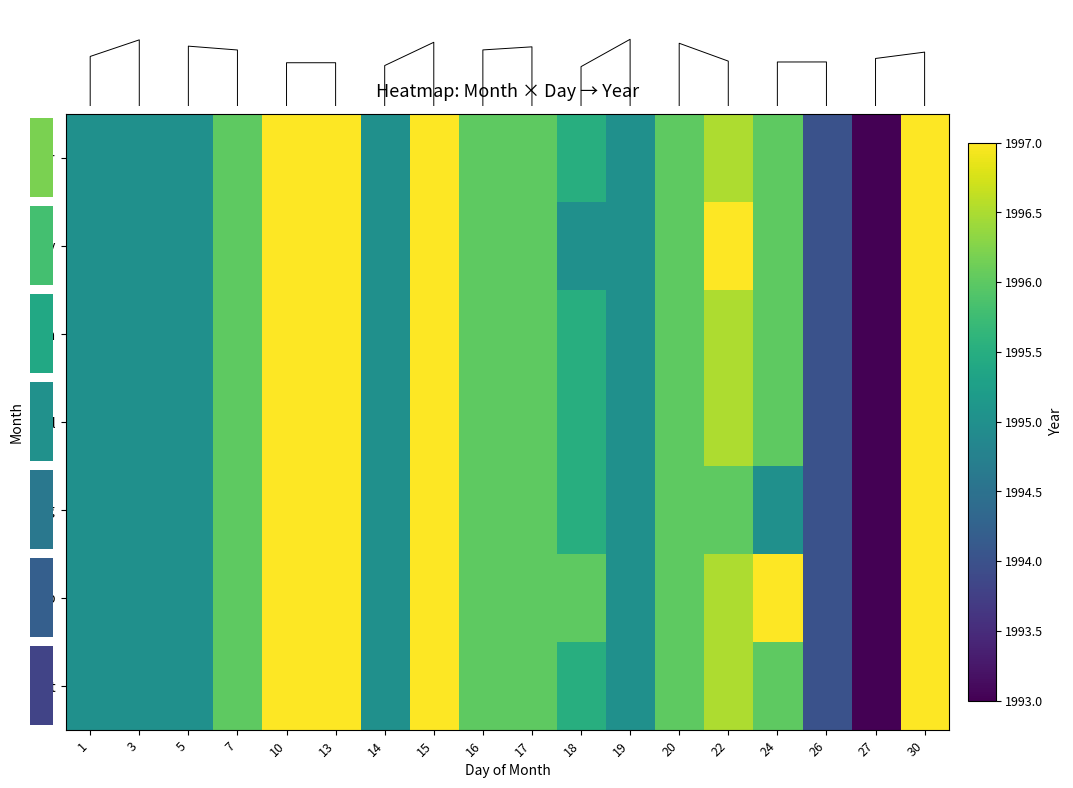

How many values in the Apr series are below 1996?

8